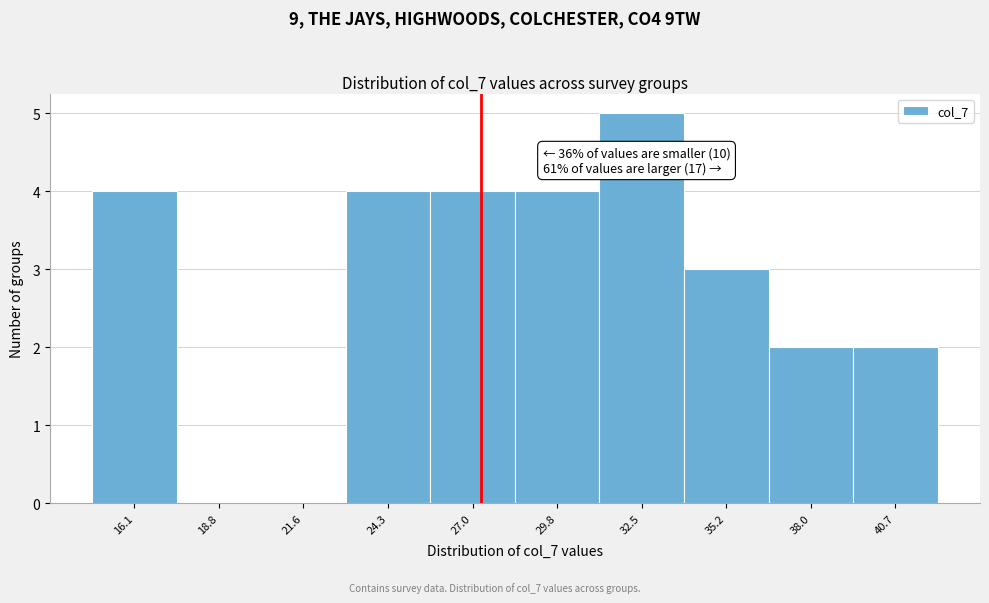

Which range on the x-axis has the tallest bar?

31.0 to 34.0